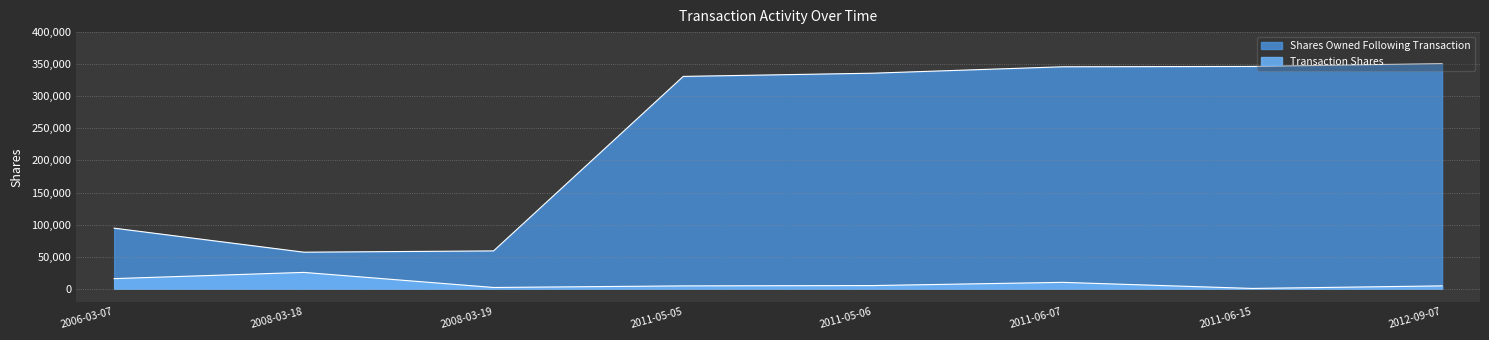

What is the sum of all Shares Owned Following Transaction values?

1920861